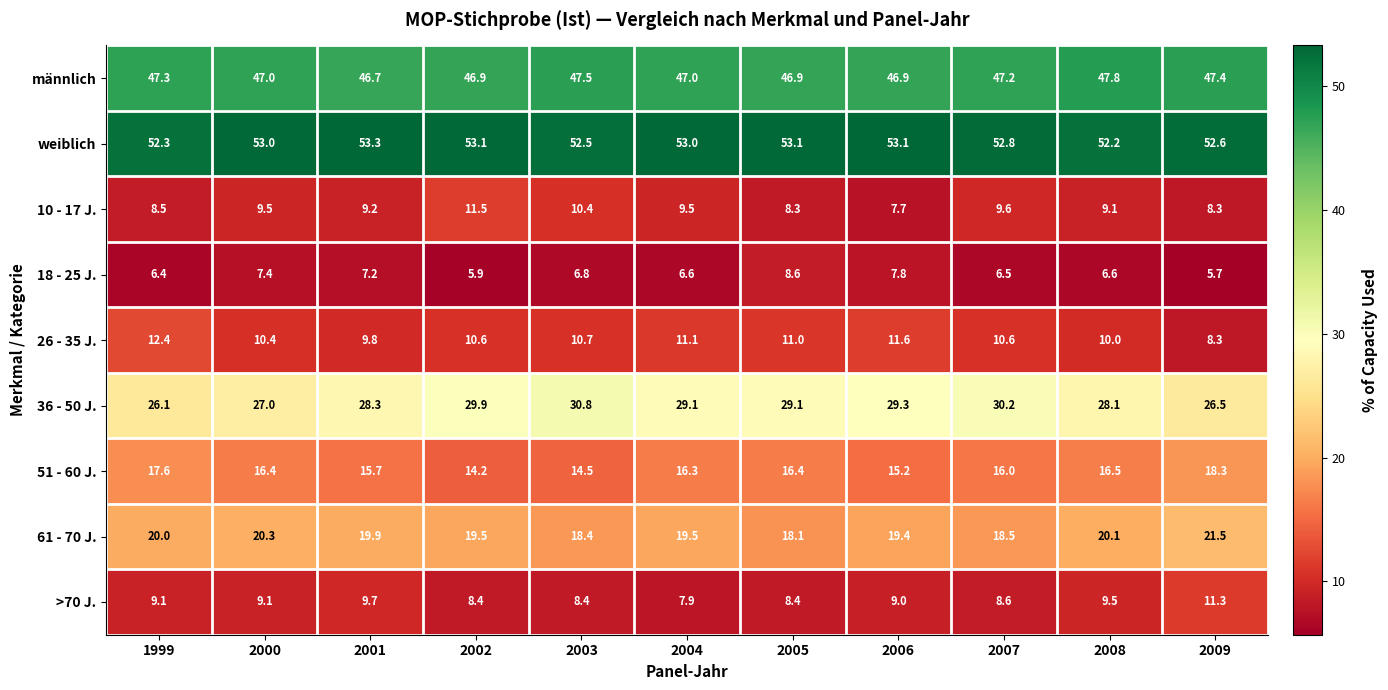

Rank the series by their maximum value, from highest to lowest.

weiblich, männlich, 36 - 50 J., 61 - 70 J., 51 - 60 J., 26 - 35 J., 10 - 17 J., >70 J., 18 - 25 J.